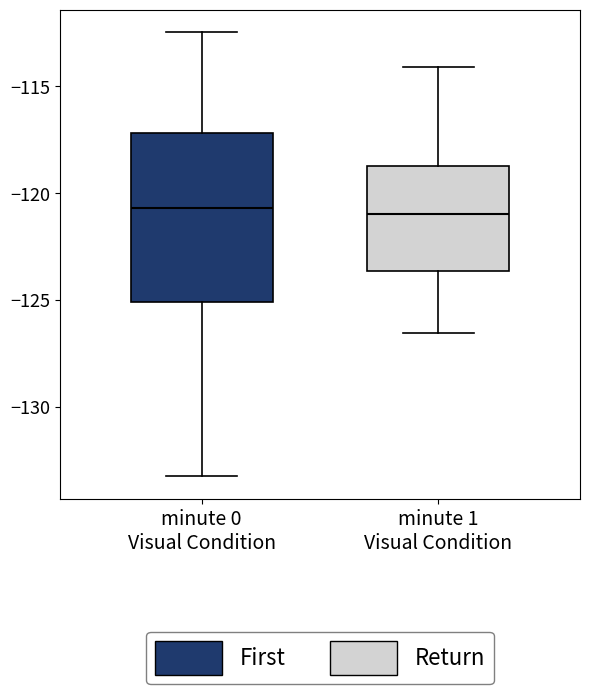

Reading left to right, transcribe this box plot: for each box, give where its median line is, the range the box spans, and where its two whiskers end, as read against the y-axis. The values are not printed on the chart, so give them approximately, as read against the axis.

minute 0 Visual Condition: median -120.5, box -125.0 to -117.0, whiskers -133.5 to -112.5
minute 1 Visual Condition: median -121.0, box -123.5 to -118.5, whiskers -126.5 to -114.0